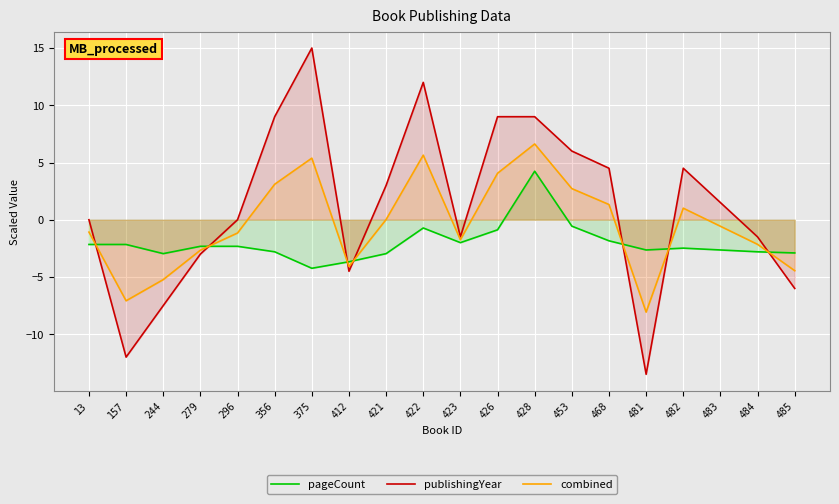

What is the value of the combined point at the 8th from the left?

-4.1